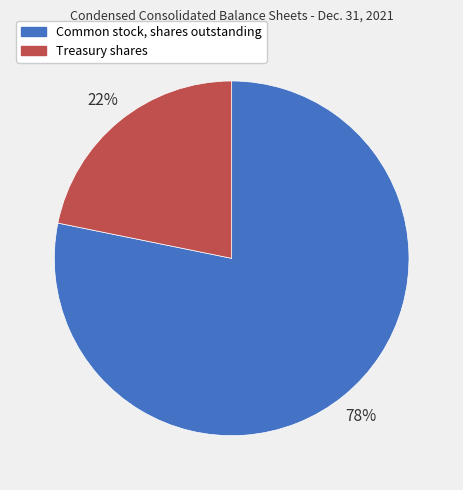

The Treasury shares slice represents 27% of the pie. True or false?

False